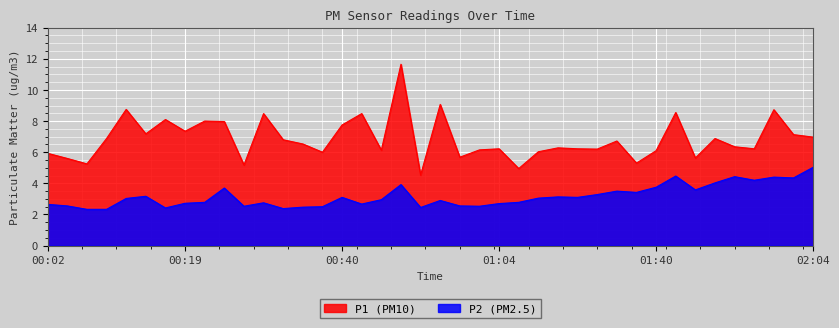

How many interior local peaks does the P2 series have?

11